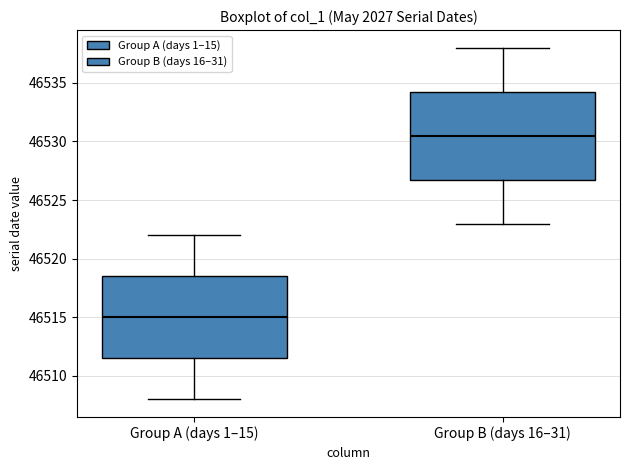

Reading left to right, transcribe this box plot: for each box, give where its median line is, the range the box spans, and where its two whiskers end, as read against the y-axis. The values are not printed on the chart, so give them approximately, as read against the axis.

Group A (days 1–15): median 46515.0, box 46511.5 to 46518.5, whiskers 46508.0 to 46522.0
Group B (days 16–31): median 46530.5, box 46527.0 to 46534.5, whiskers 46523.0 to 46538.0